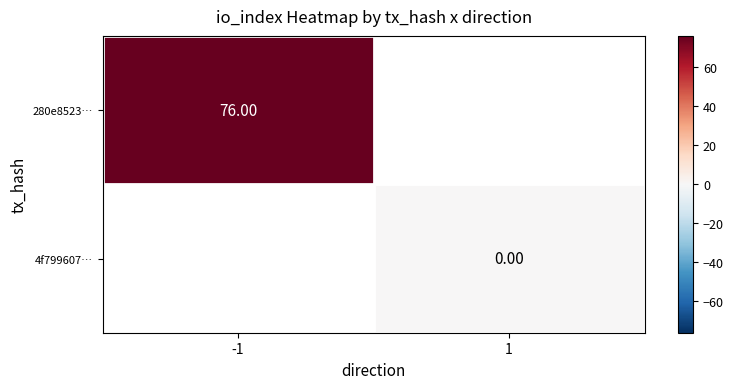

How many data points does each series have?

2